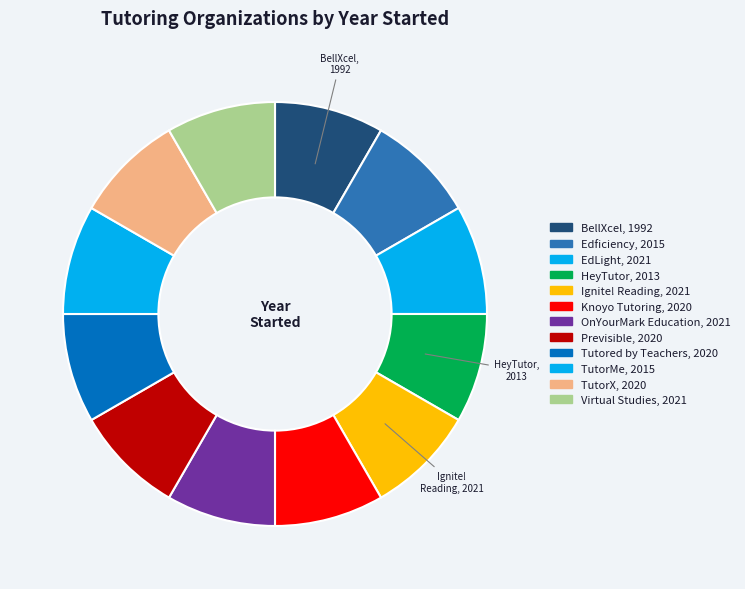

The TutorX slice represents 1% of the pie. True or false?

False